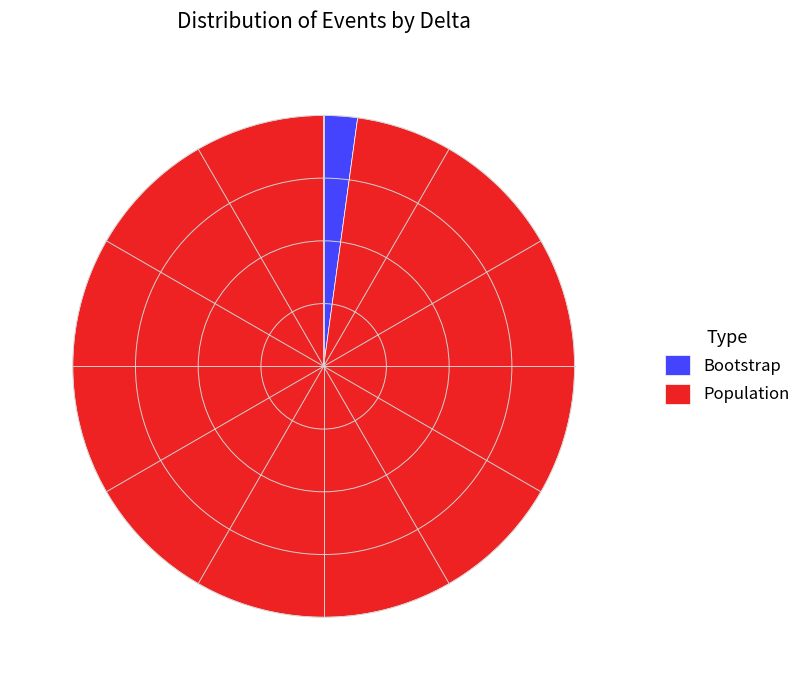

Count the number of slices in the pie.

2